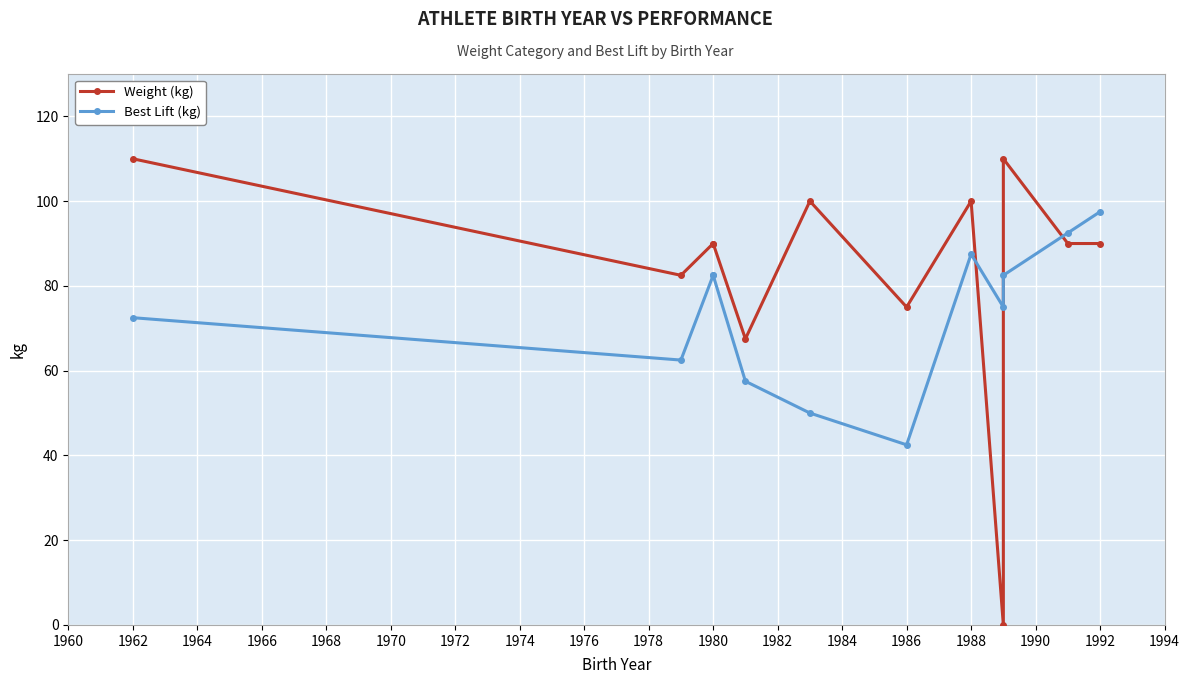

Which series has the largest total across all categories?

Weight (kg)